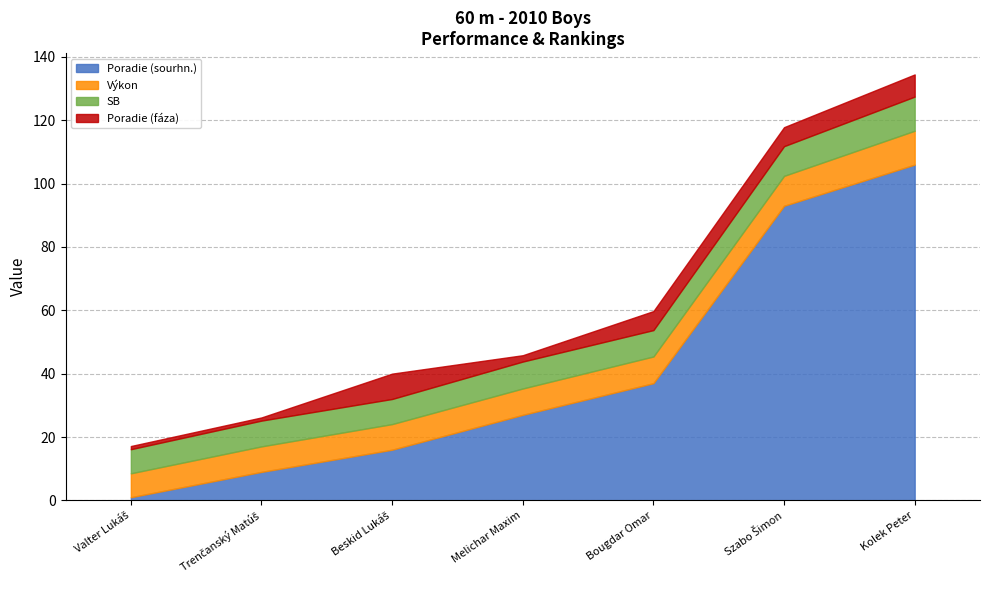

Where is SB nearest to the value 9?

Szabo Šimon